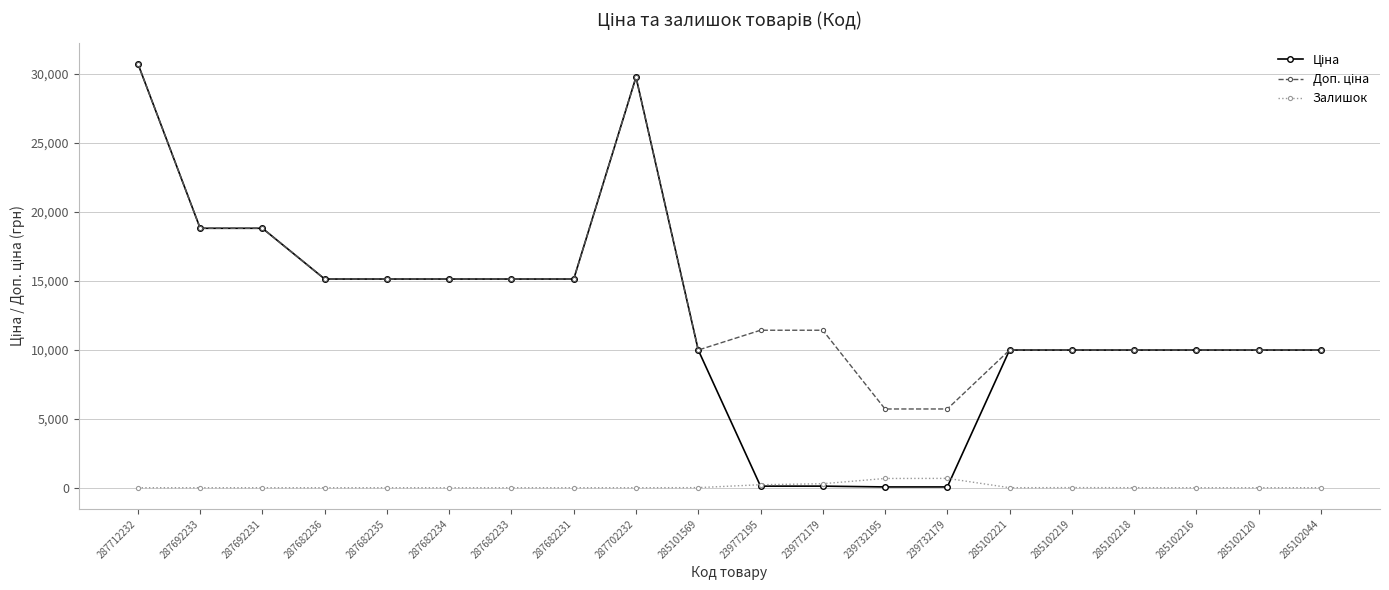

What is the total value across all series at 285102216?

19950.0